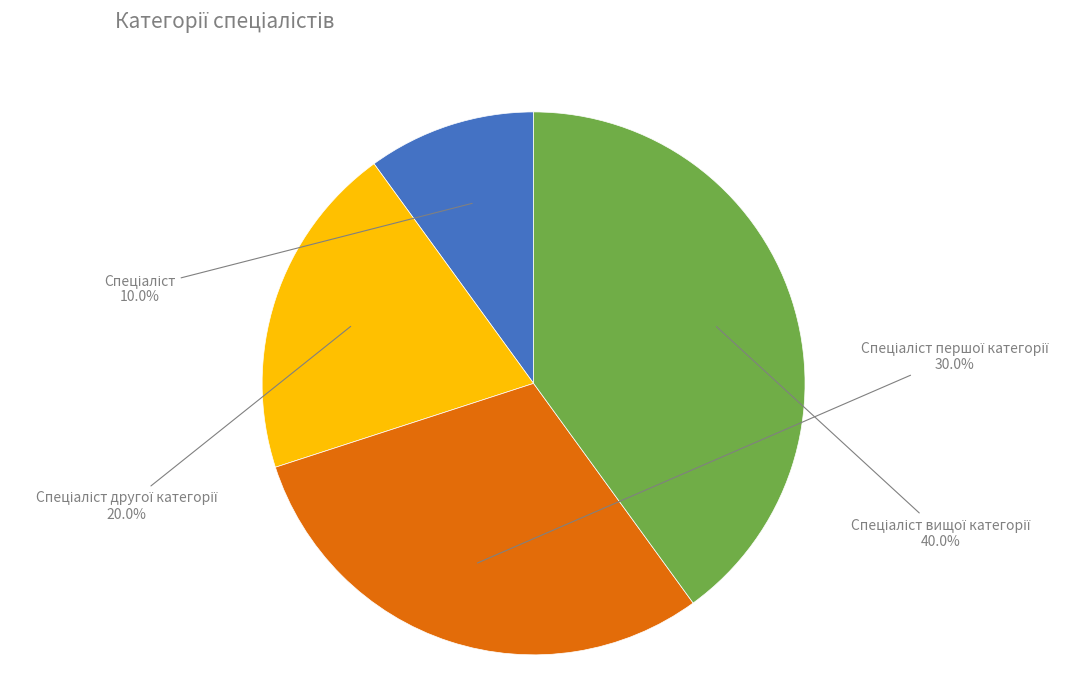

Is there a majority slice in this chart?

No